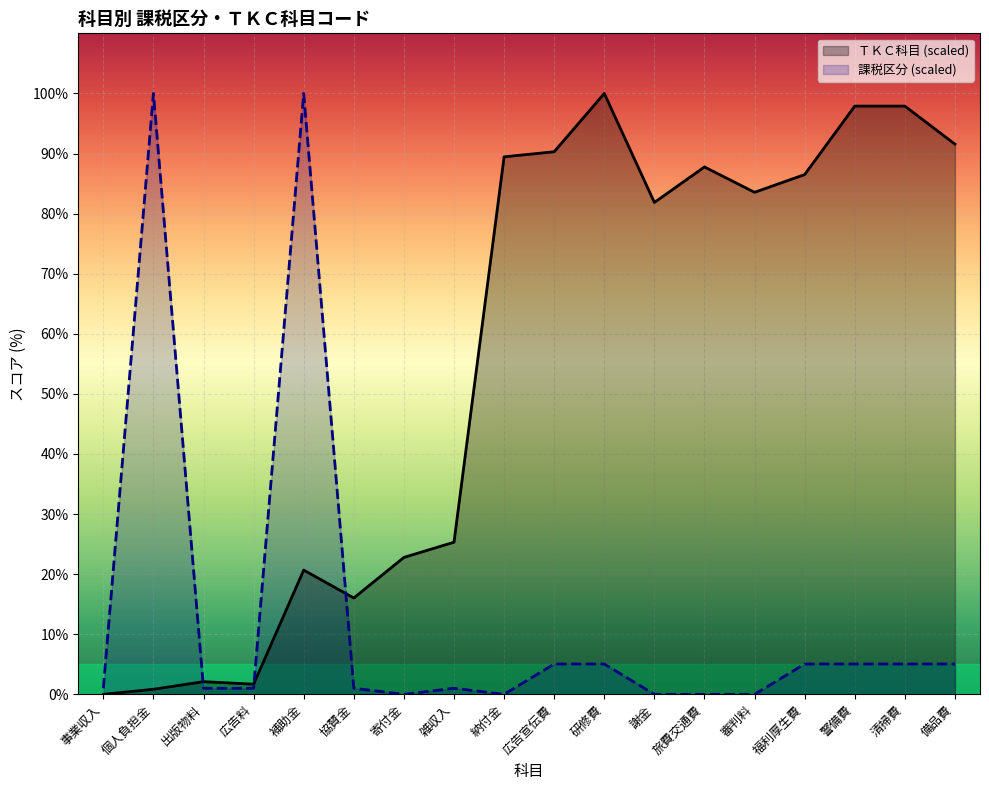

At which label is ＴＫＣ科目 closest to 50?

雑収入